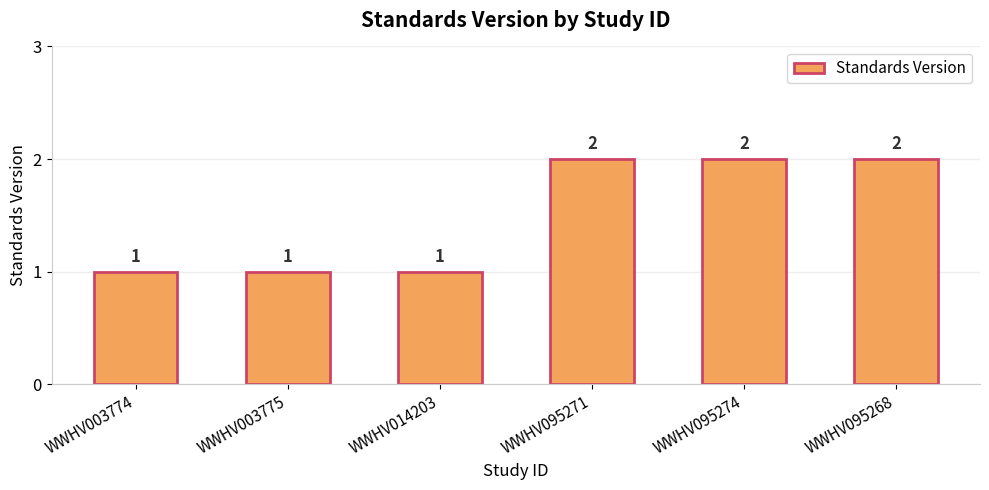

What is the ratio of the value at WWHV003774 to the value at WWHV014203?

1.0